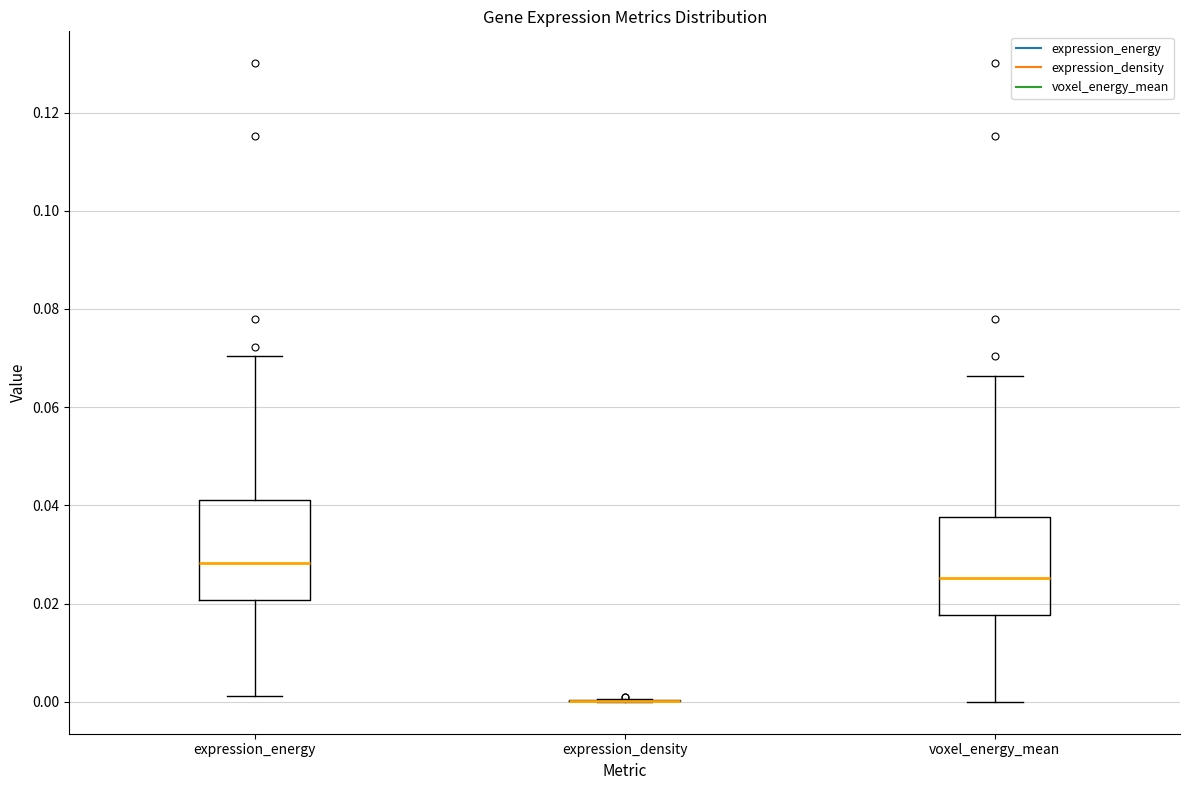

Reading left to right, transcribe this box plot: for each box, give where its median line is, the range the box spans, and where its two whiskers end, as read against the y-axis. The values are not printed on the chart, so give them approximately, as read against the axis.

expression_energy: median 0.028, box 0.020 to 0.042, whiskers 0.002 to 0.070
expression_density: box collapsed to a line at 0.000, whiskers 0.000 to 0.000
voxel_energy_mean: median 0.026, box 0.018 to 0.038, whiskers 0.000 to 0.066